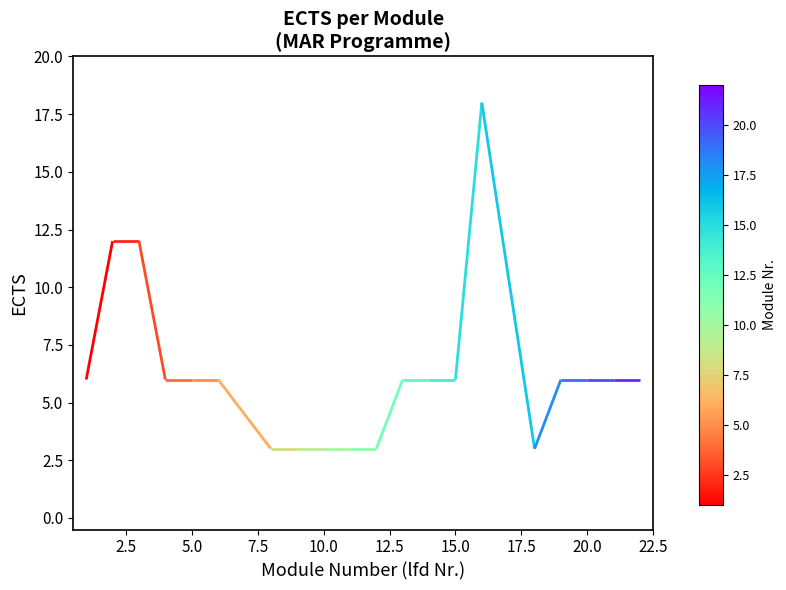

What position from the left is 20.0?

18